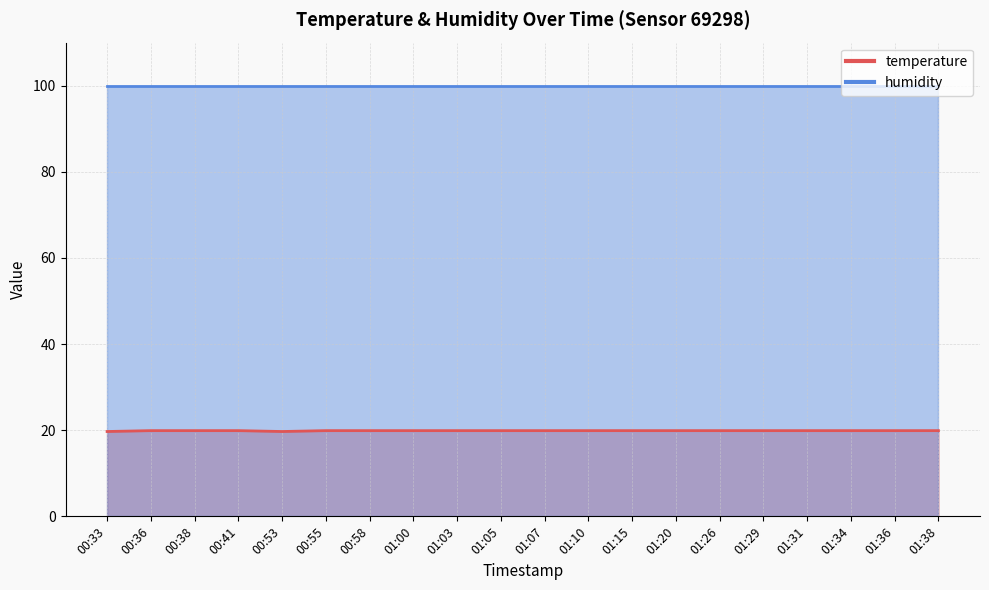

What is the average value?

19.9